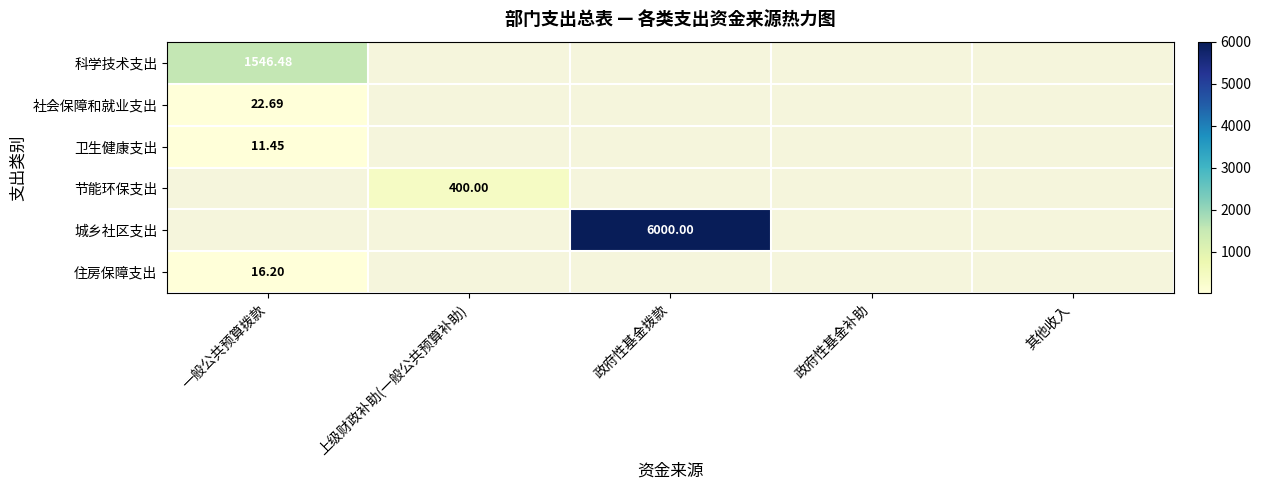

Which has a higher value, 政府性基金补助 or 一般公共预算拨款?

一般公共预算拨款